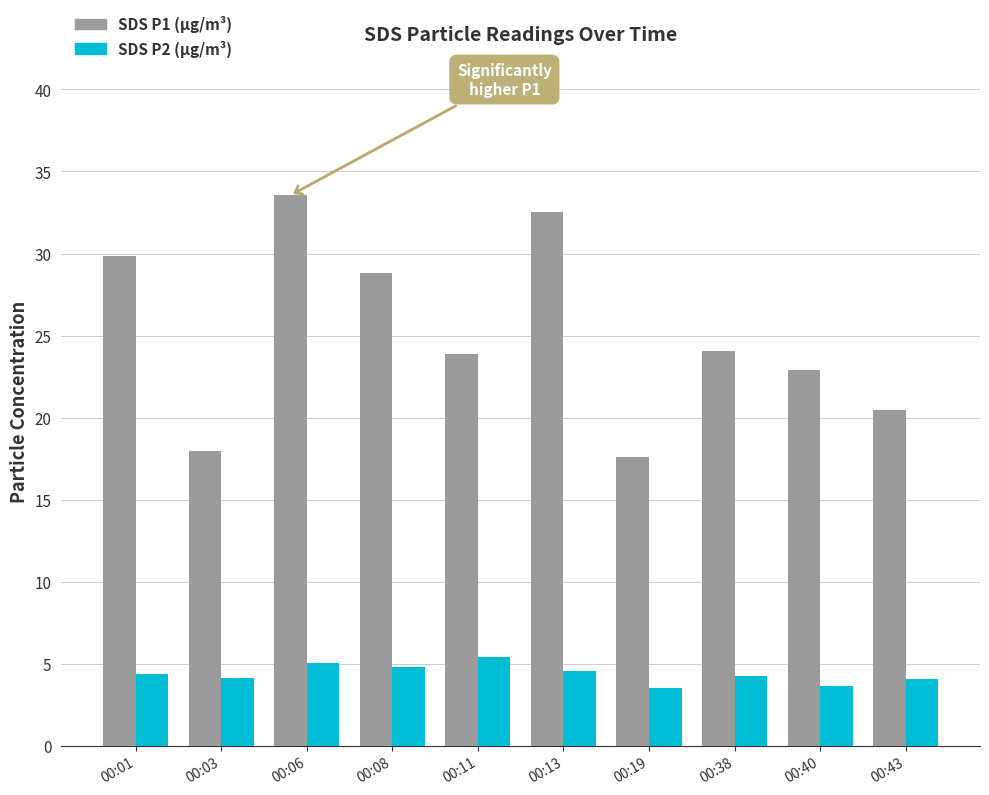

What is the total value across all series at 00:06?

38.6